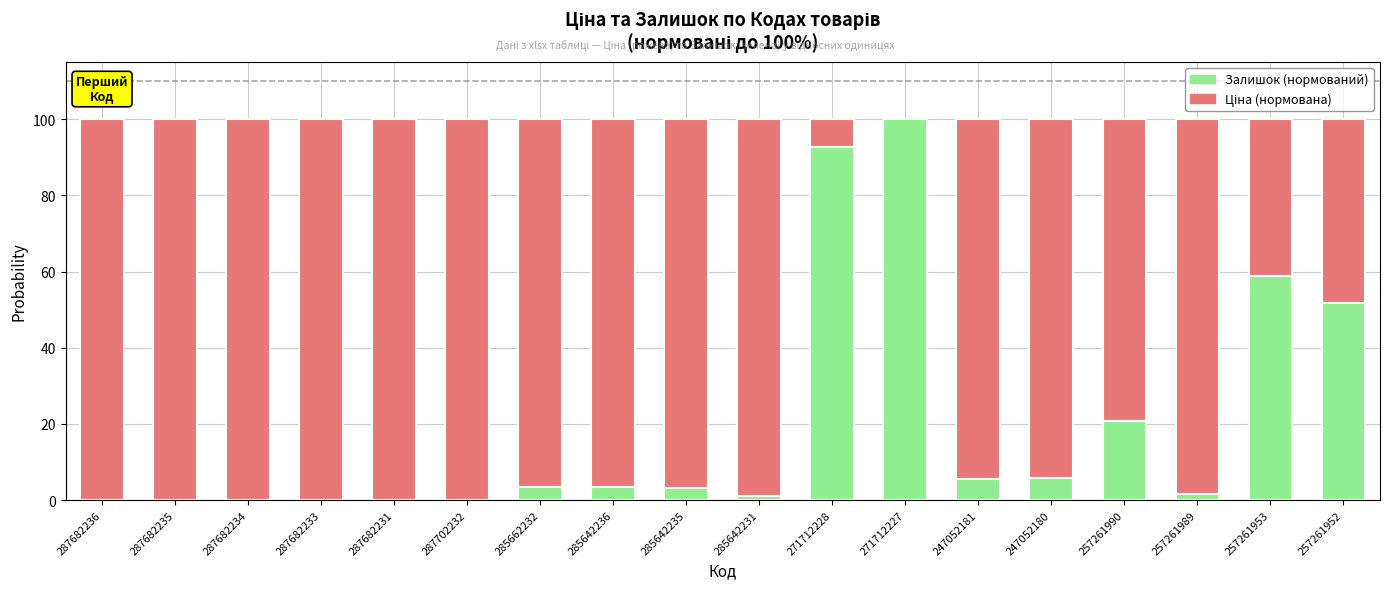

Is it true that Залишок (нормований) equals 1.7 at 257261989?

True